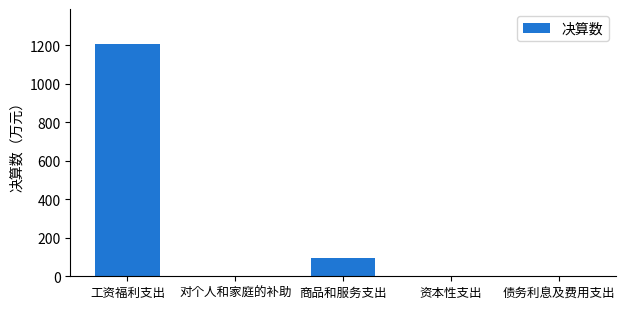

What is the sum of the values at 工资福利支出 and 商品和服务支出?

1301.2